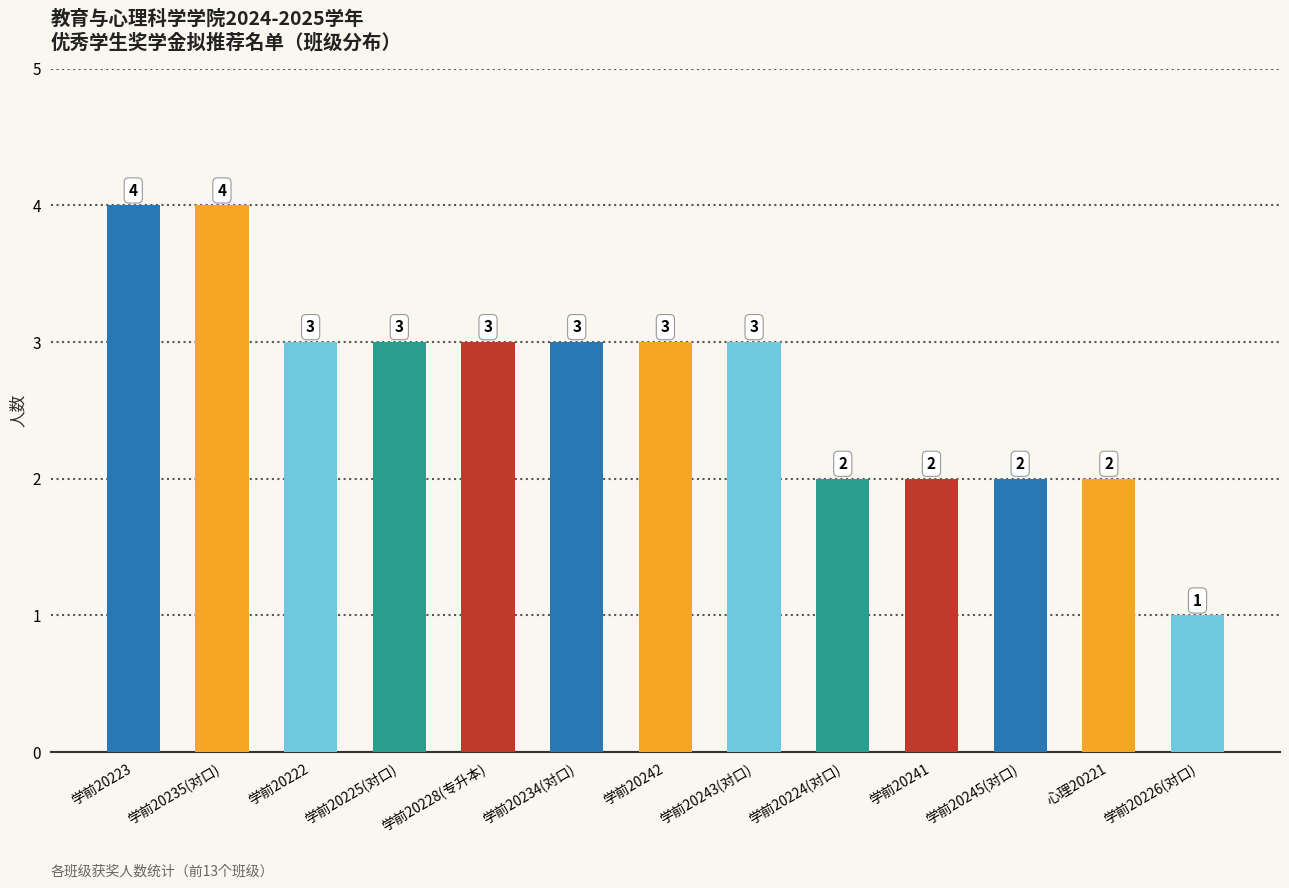

At which label does the data first exceed 3?

学前20223